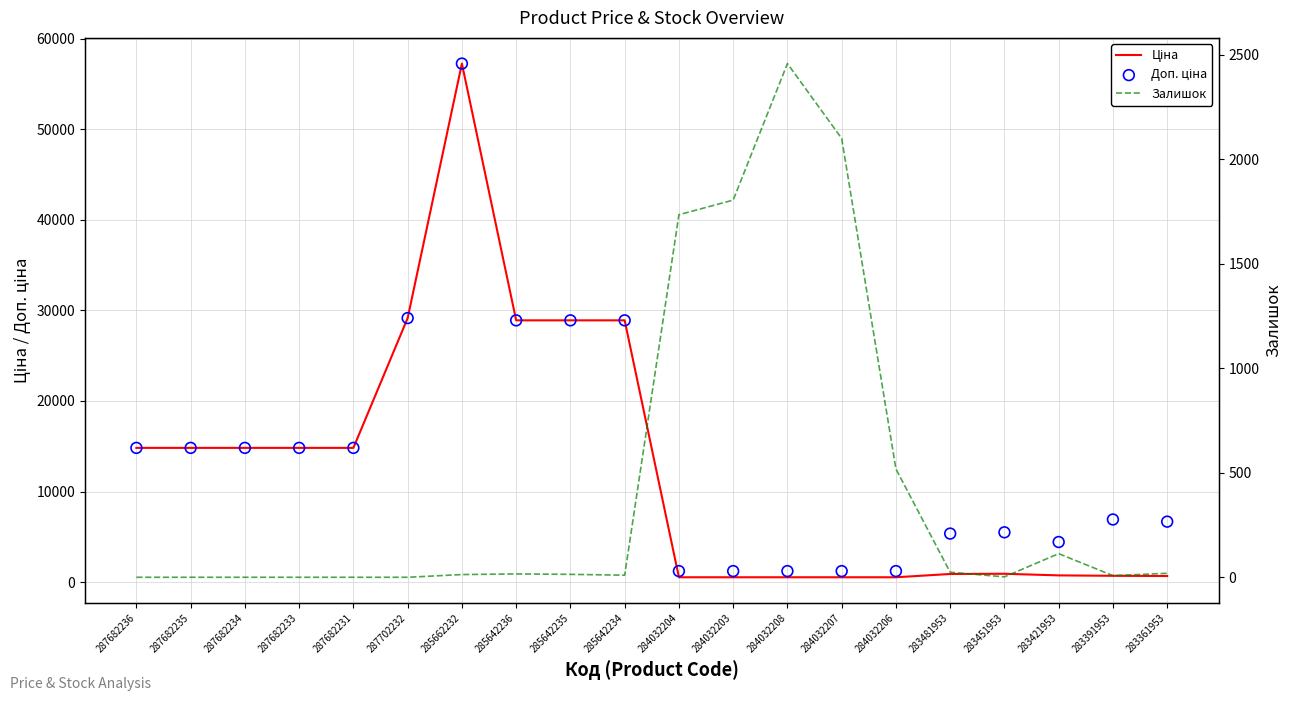

Which series has the largest total across all categories?

Доп. ціна